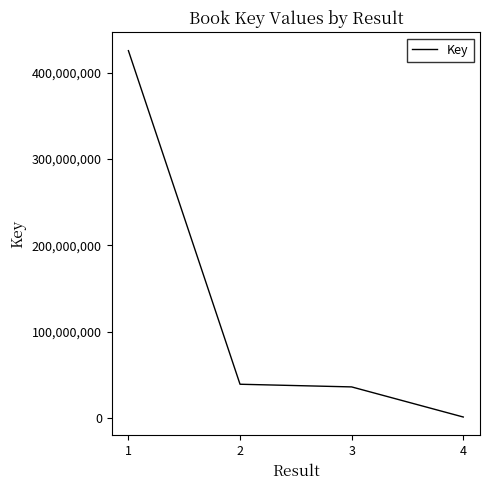

What is the difference between the maximum and minimum values?

424263009